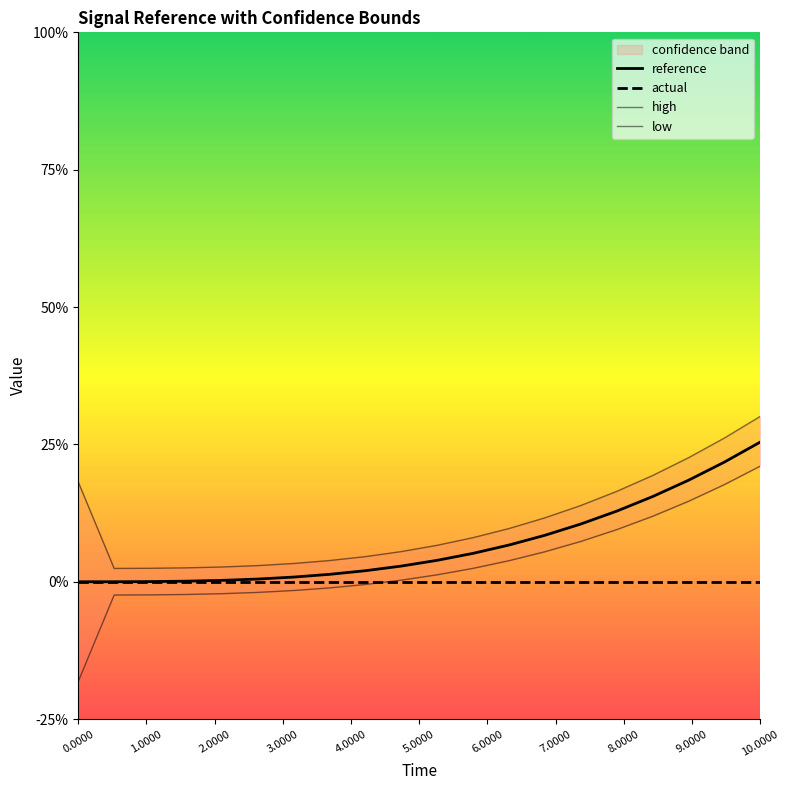

How many values in the high series exceed 1?

12